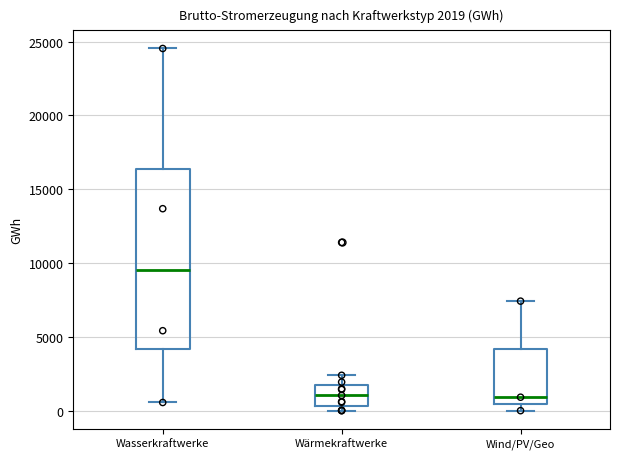

Which box is the tallest, from its lower edge to its upper edge?

Wasserkraftwerke